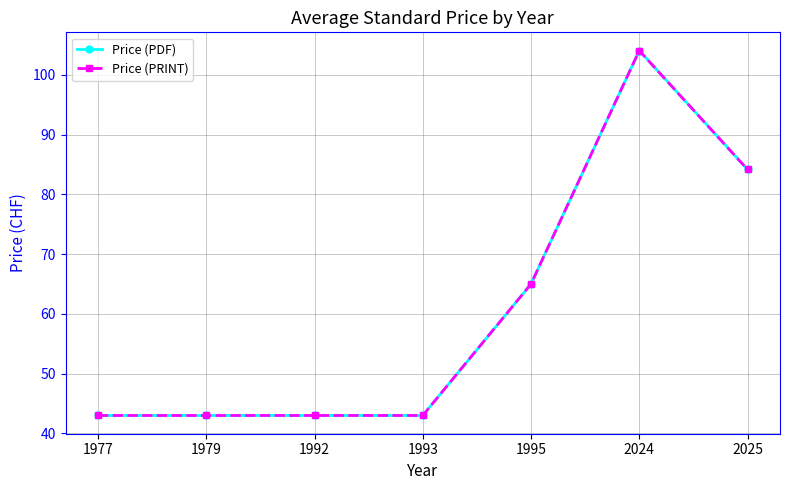

Reading left to right, transcribe all the data shown in this chart.

Price (PDF): 1977=43.0	1979=43.0	1992=43.0	1993=43.0	1995=65.0	2024=104.1	2025=84.2
Price (PRINT): 1977=43.0	1979=43.0	1992=43.0	1993=43.0	1995=65.0	2024=104.1	2025=84.2